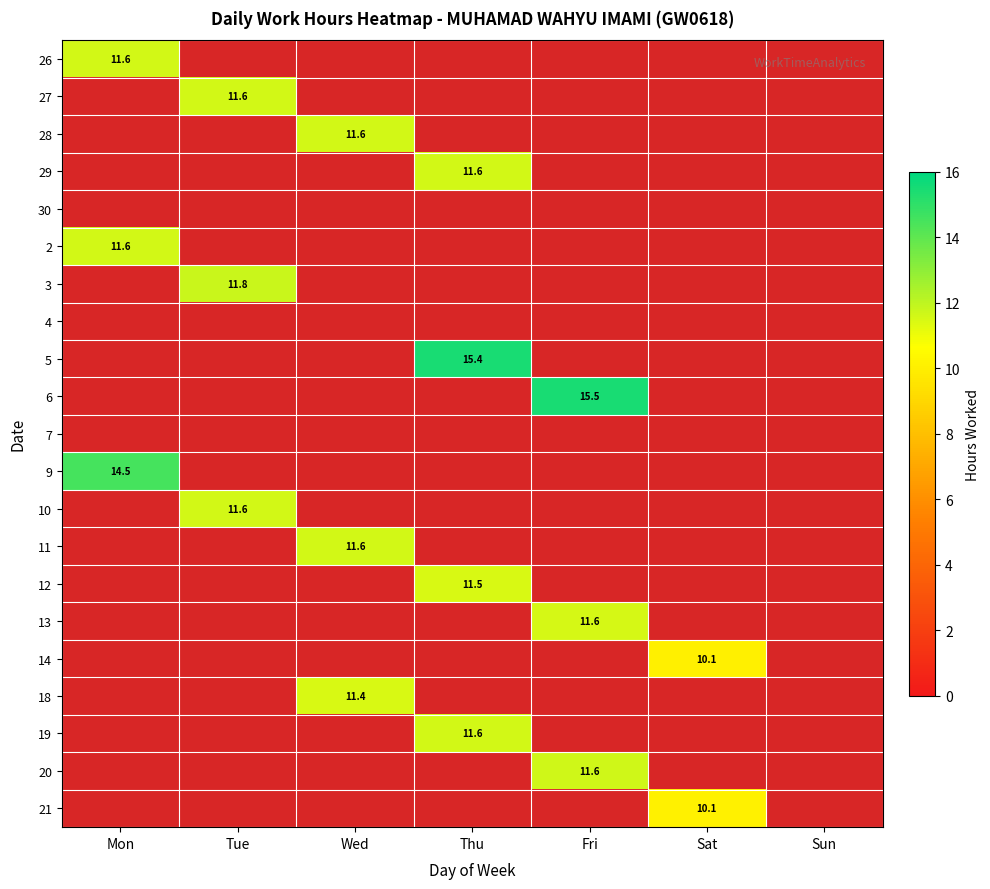

How many categories are shown in the chart?

7